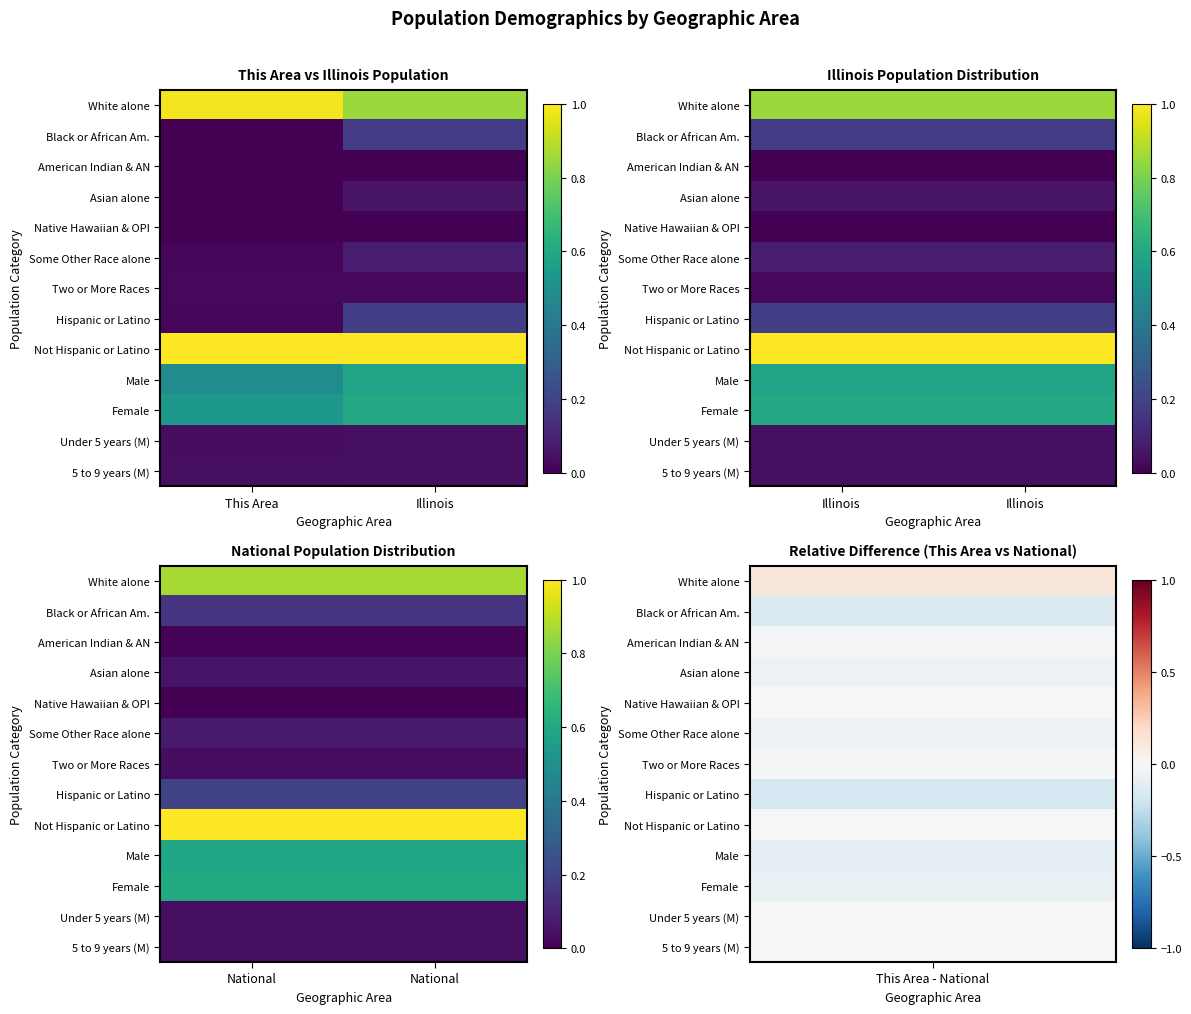

Where is Native Hawaiian & OPI nearest to the value 0?

National